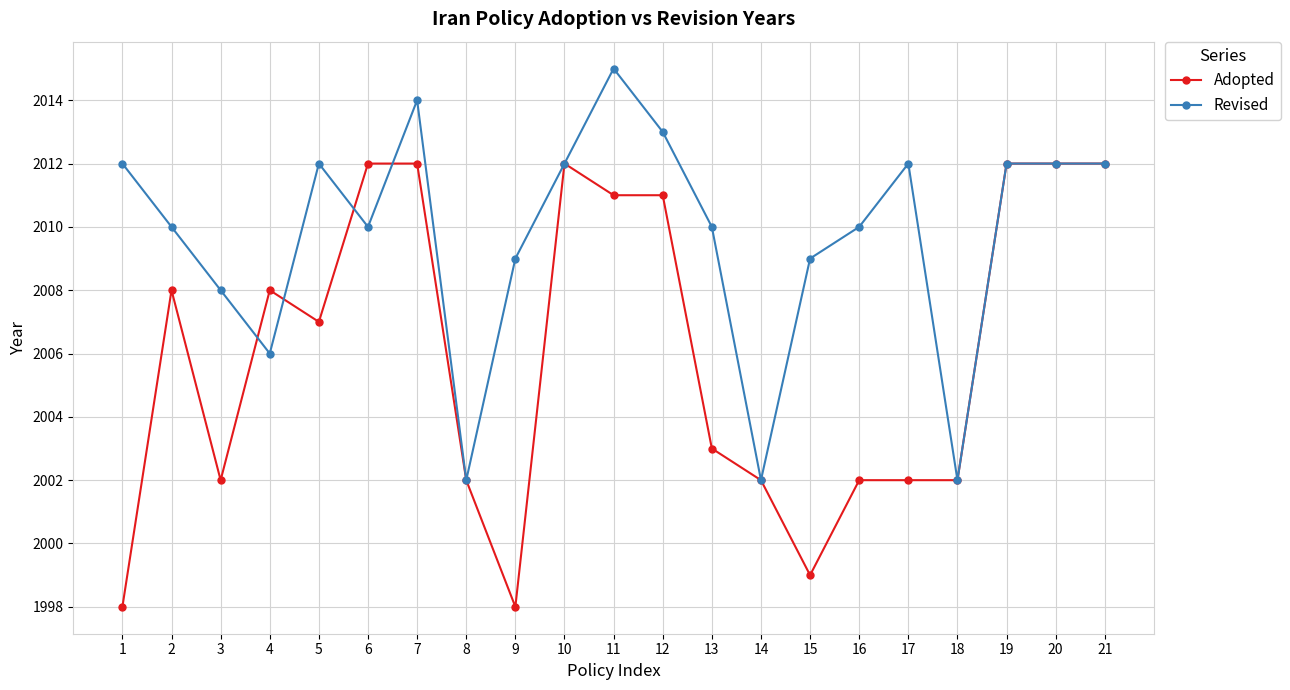

Which series has the largest range (max minus min)?

Adopted